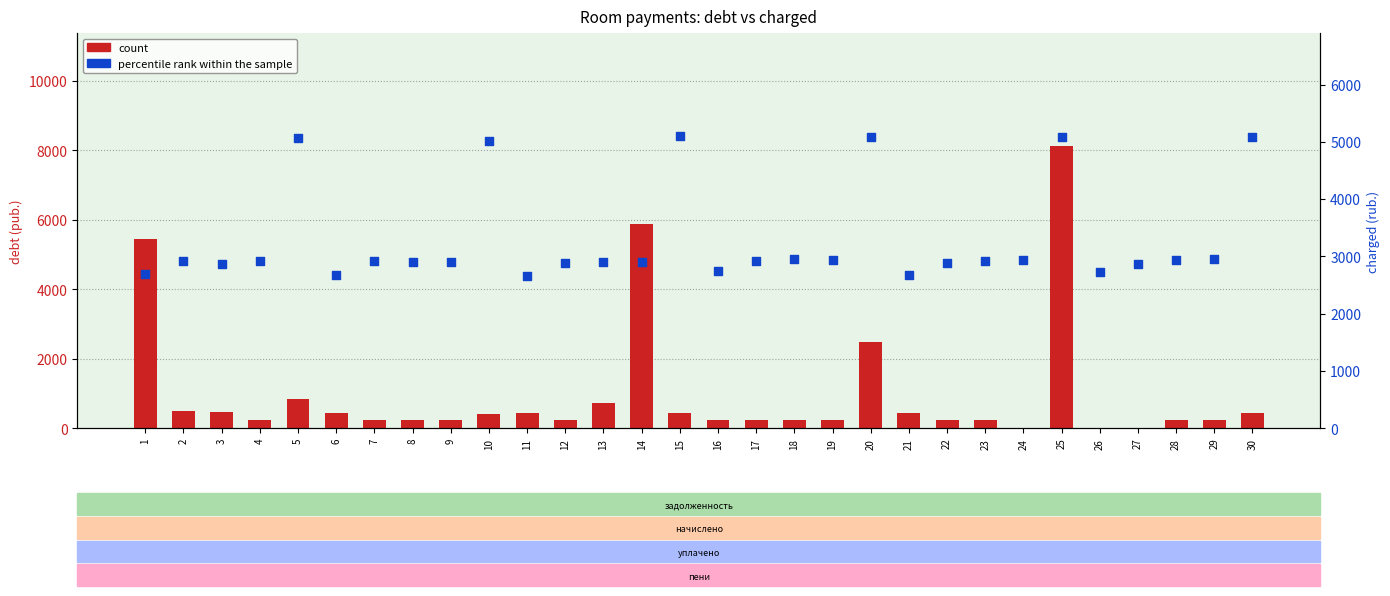

Which series has the largest total across all categories?

percentile rank within the sample